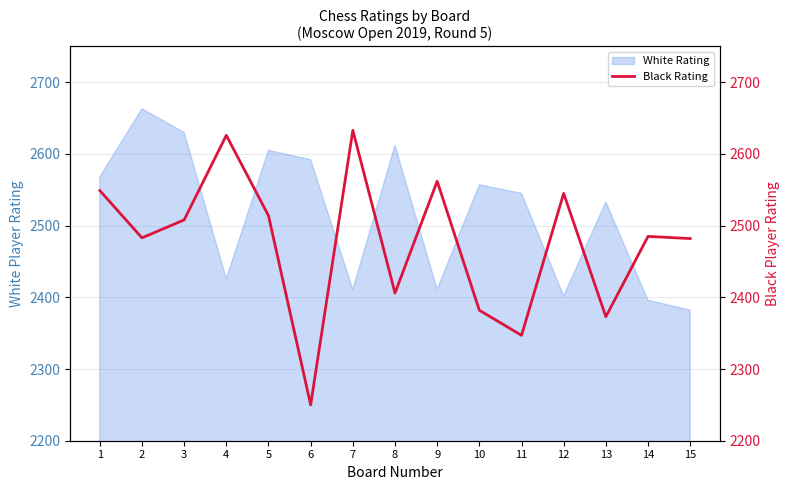

How many values are below 2485?

7